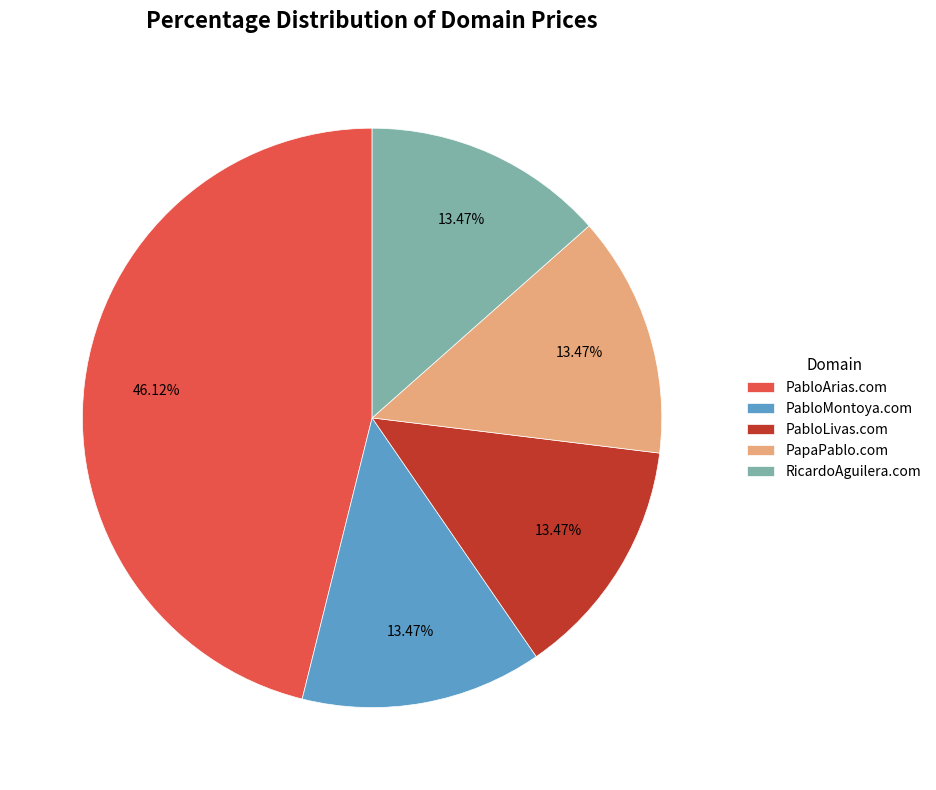

How many slices are in this pie chart?

5